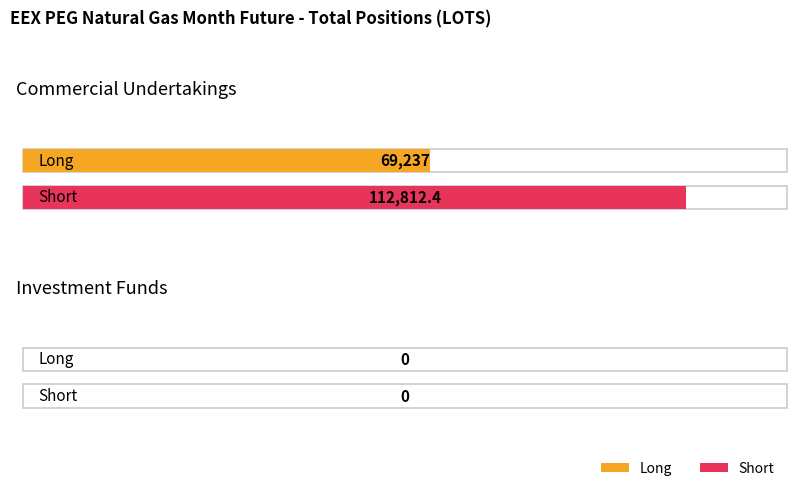

Reading left to right, extract all data points from this chart.

Long: 69237.0	0.0
Short: 112812.4	0.0